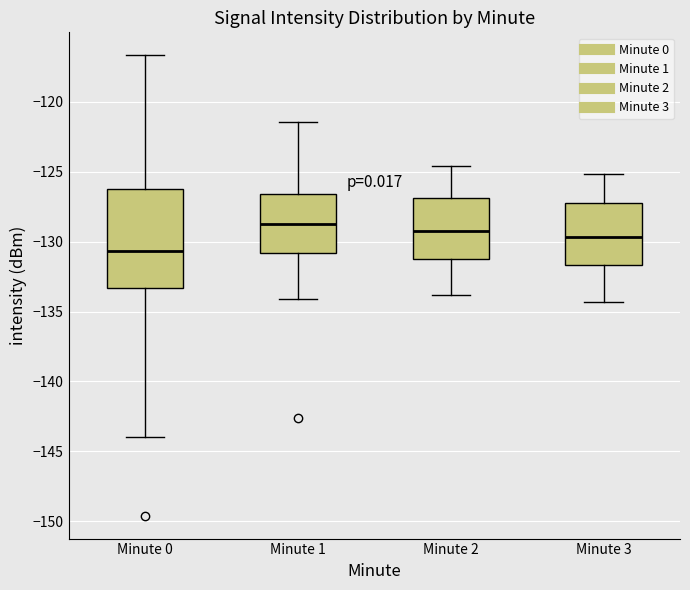

Which box is the tallest, from its lower edge to its upper edge?

Minute 0